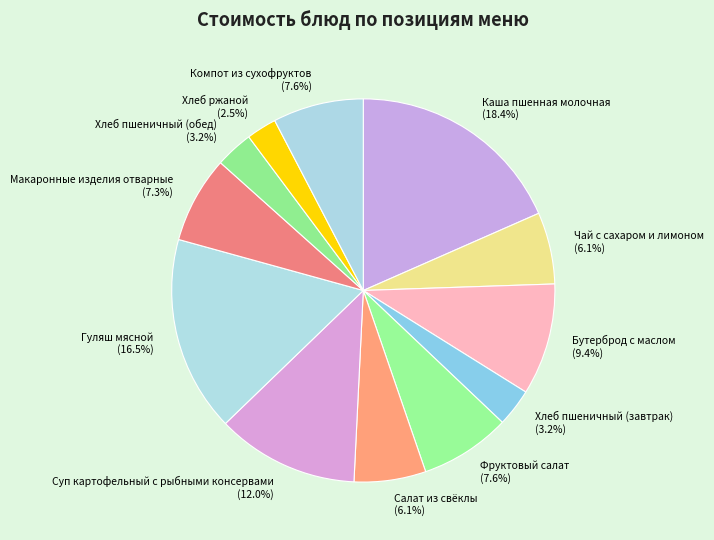

Combined, do Бутерброд с маслом and Салат из свёклы account for over 50%?

No